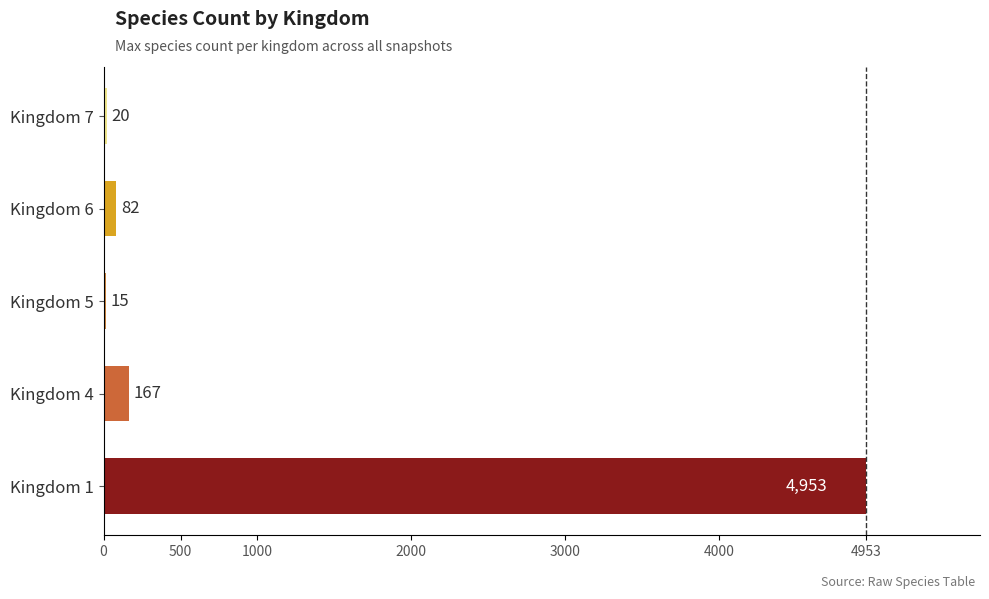

Is it true that the value at Kingdom 7 is 20?

True